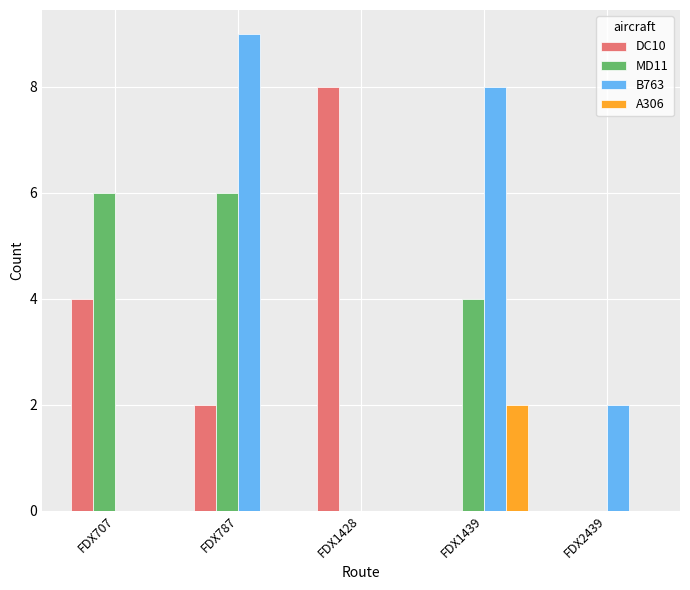

Read the MD11 value at FDX1439.

4